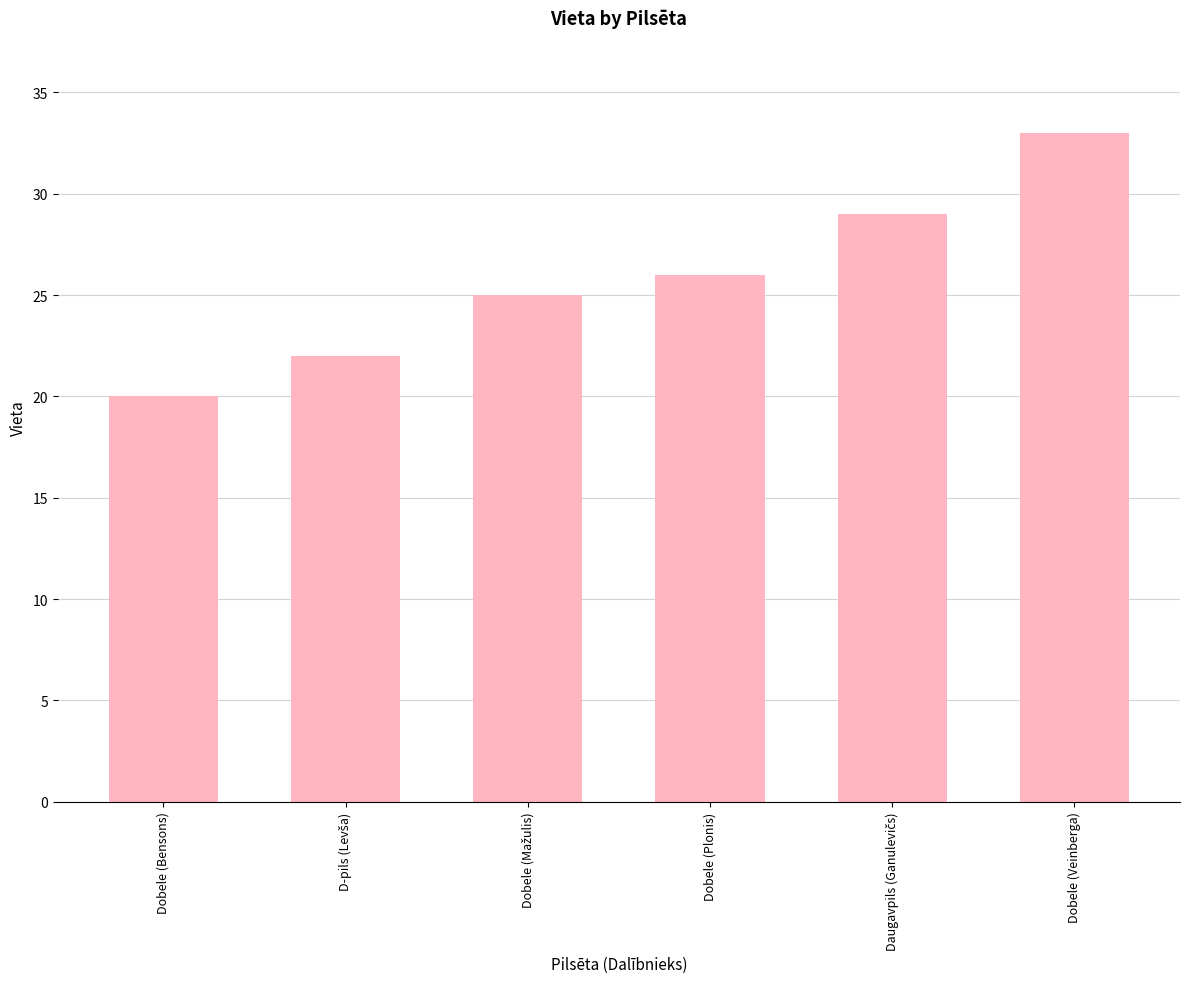

What is the value of the 1st bar from the left?

20